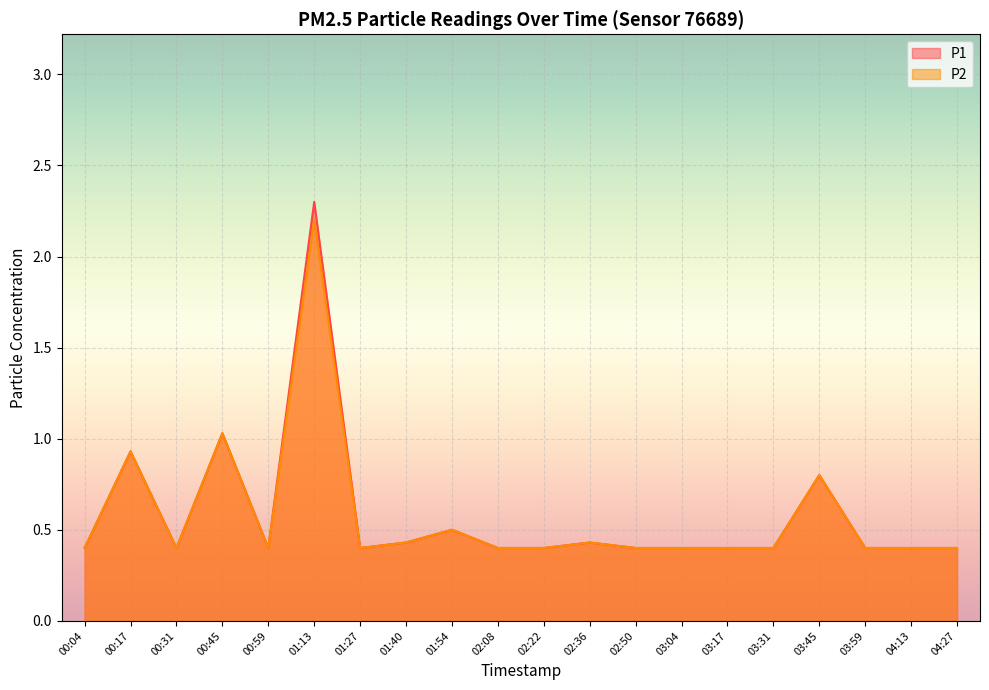

List the series in order of their peak value, highest first.

P1, P2